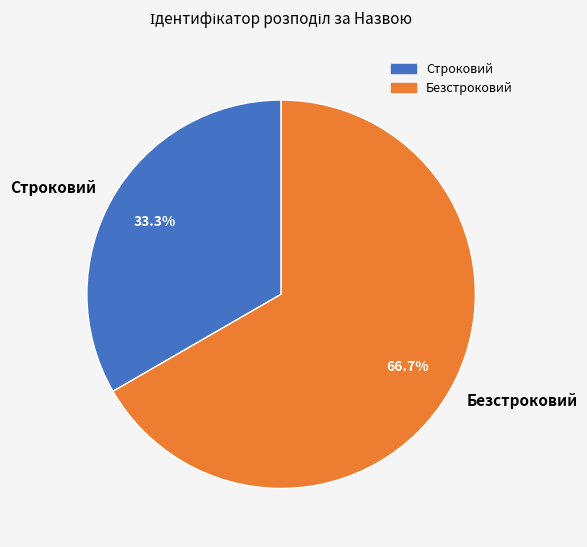

Count the number of slices in the pie.

2